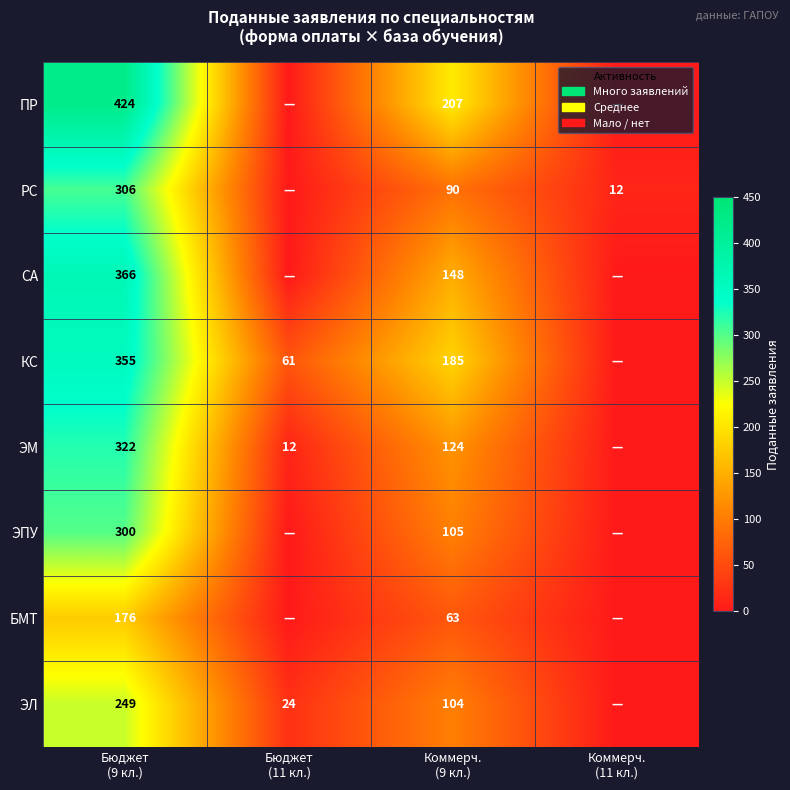

What is the highest value of the КС series?

355